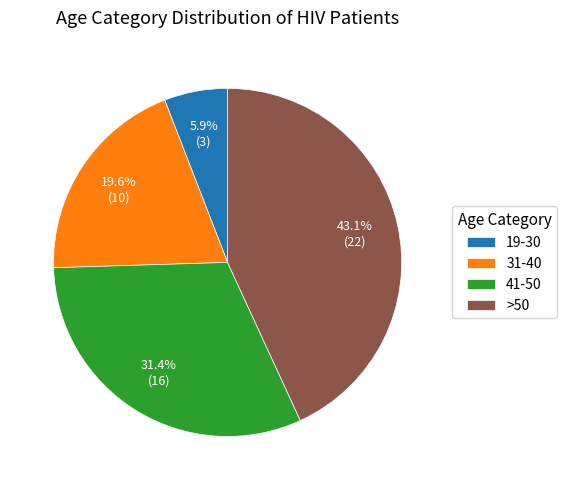

To the nearest percent, what percentage of the pie is 41-50?

31%